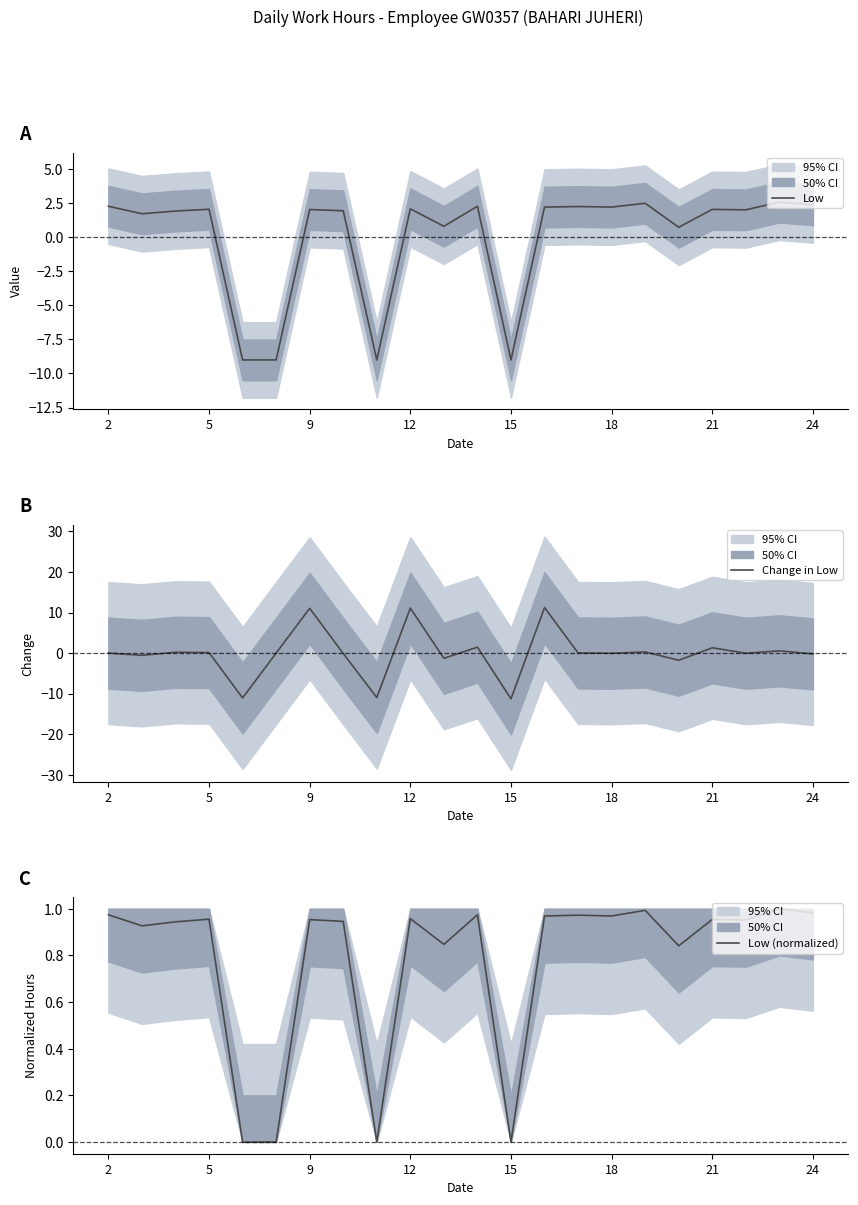

How many times do Change in Low and Low (normalized) cross each other?

9